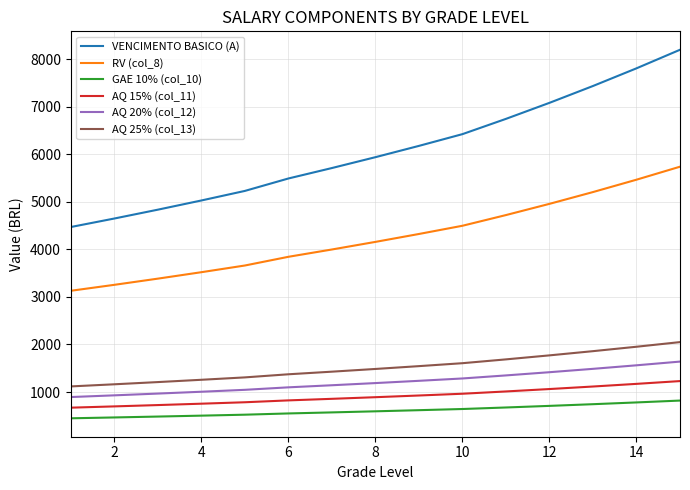

What is the maximum value for AQ 20% (col_12)?

1640.2